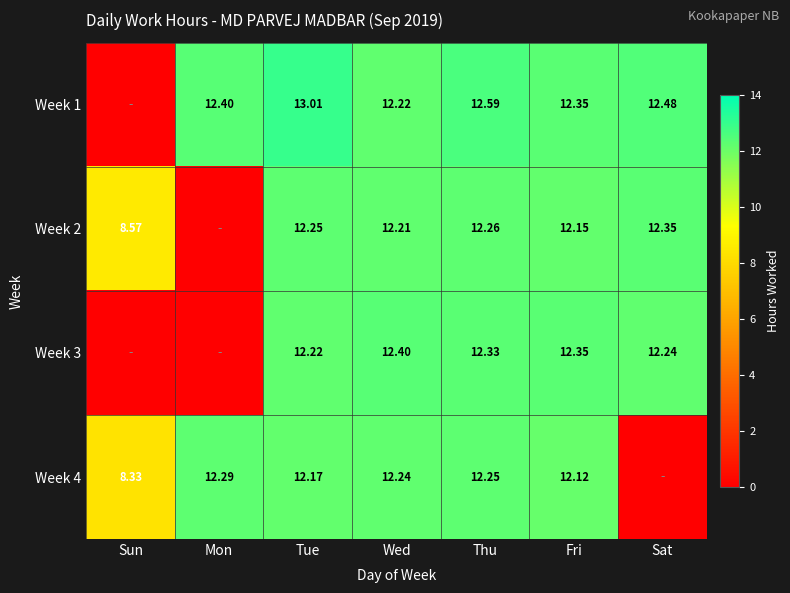

Is the value of Week 1 at Tue greater than the value of Week 2 at Fri?

Yes